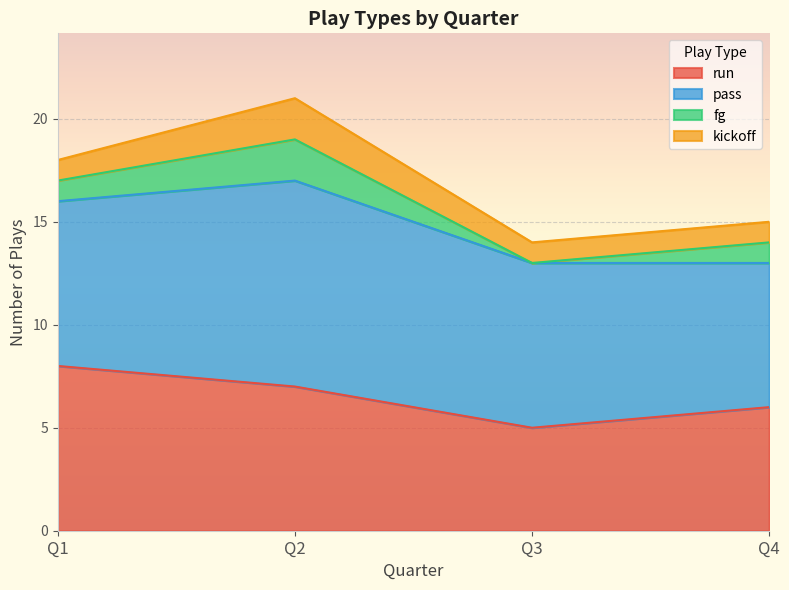

True or false: fg has a value of 1 at Q4.

True